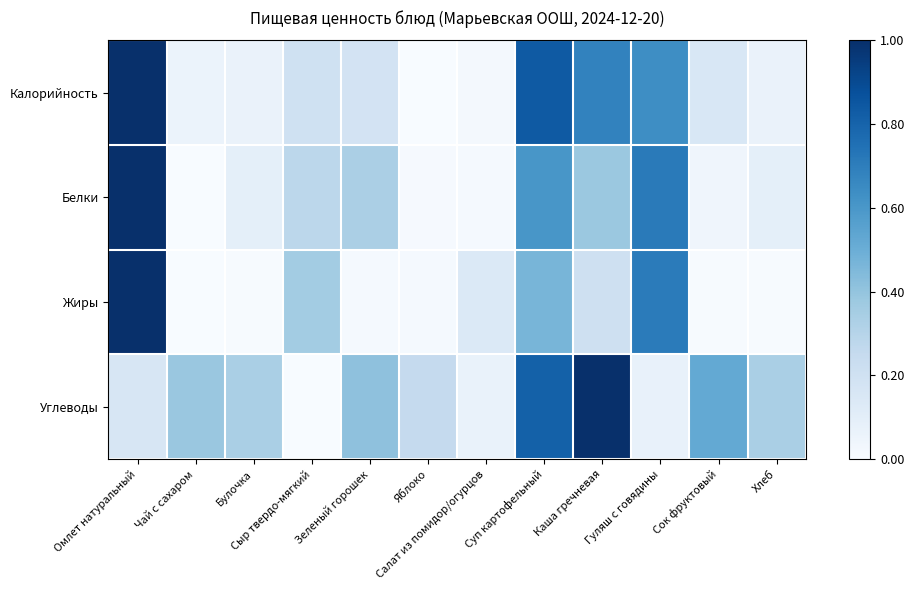

Which series has the largest total across all categories?

Углеводы